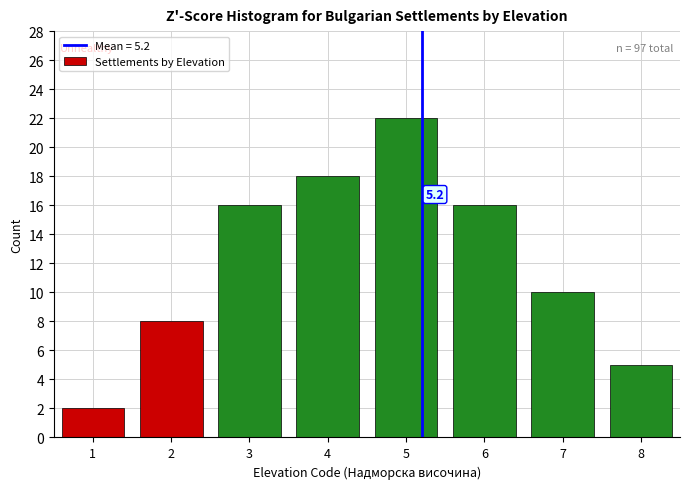

Reading right to left, transcribe all the data shown in this chart.

5	10	16	22	18	16	8	2